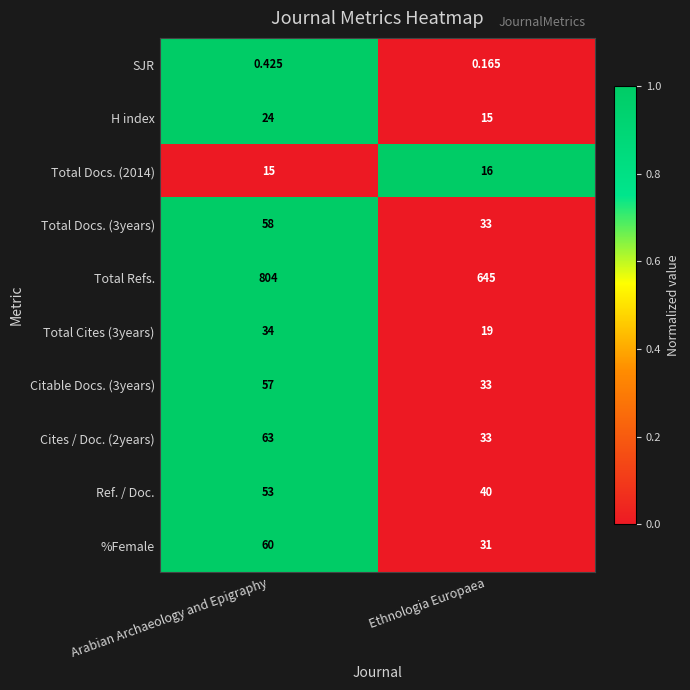

Which category has the highest value in the Total Cites (3years) series?

Arabian Archaeology and Epigraphy